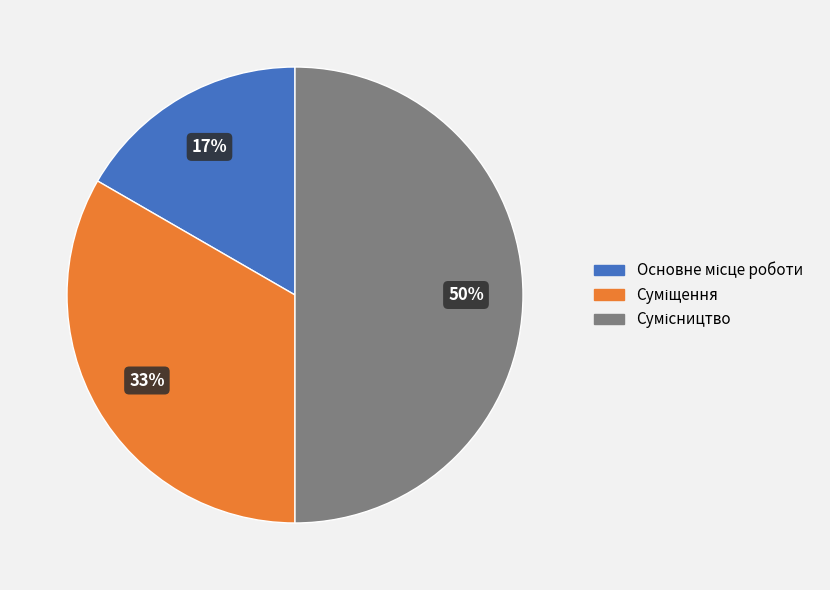

To the nearest percent, what is the difference between the largest and smallest slice percentages?

33%